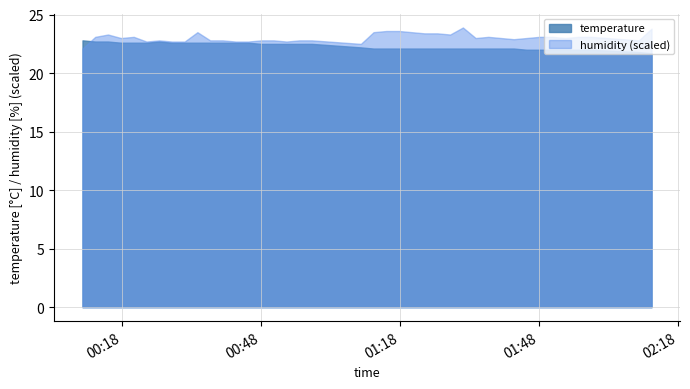

The value of temperature at 04:09 is 8.8. True or false?

False